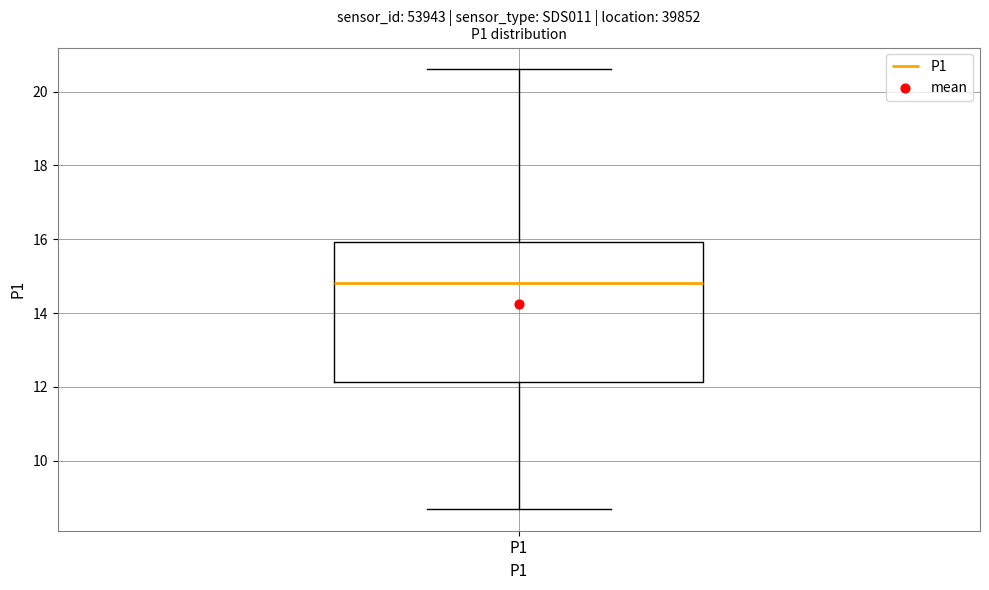

Where does the median line of the box for P1 sit on the y-axis? The values are not printed on the chart, so give them approximately, as read against the axis.

14.8